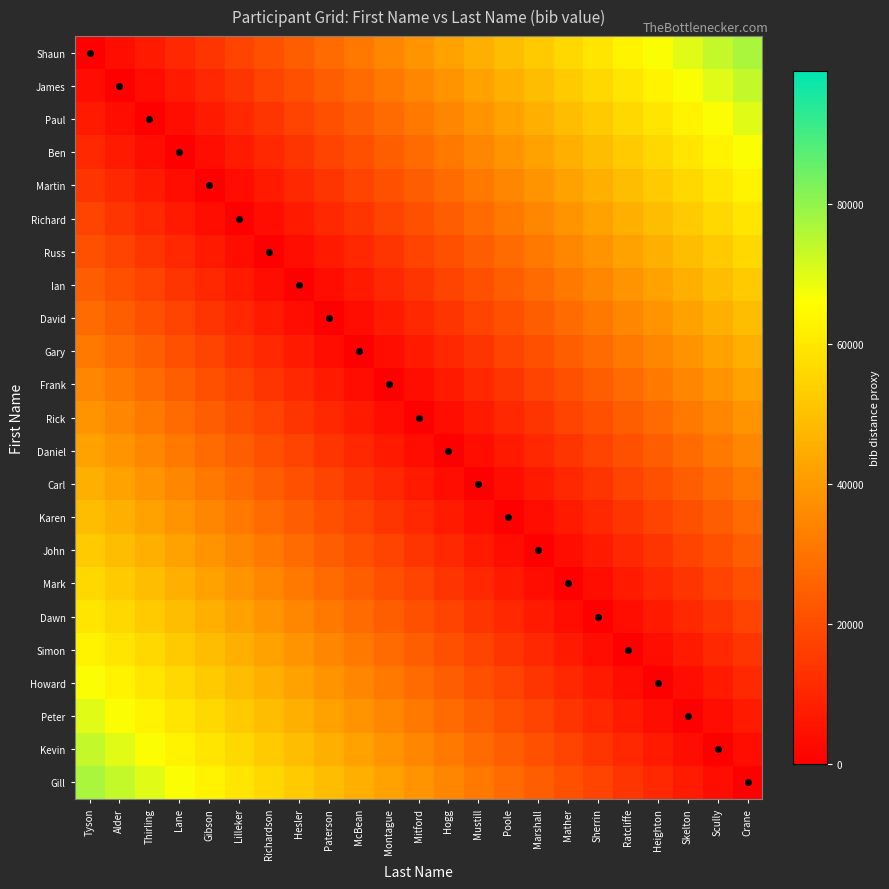

Which category has the highest value across all series?

Crane